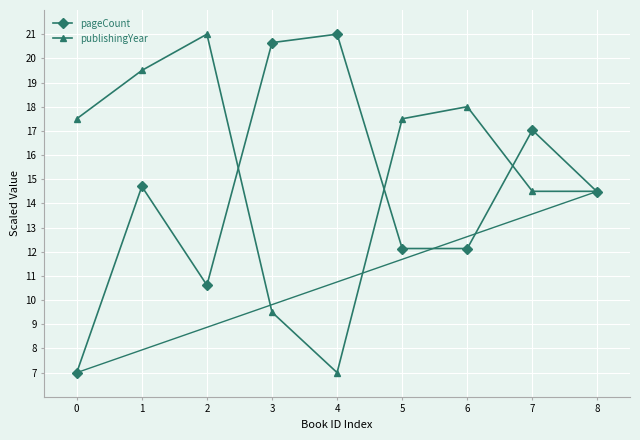

What is the value of the publishingYear point at the 9th from the left?

14.5